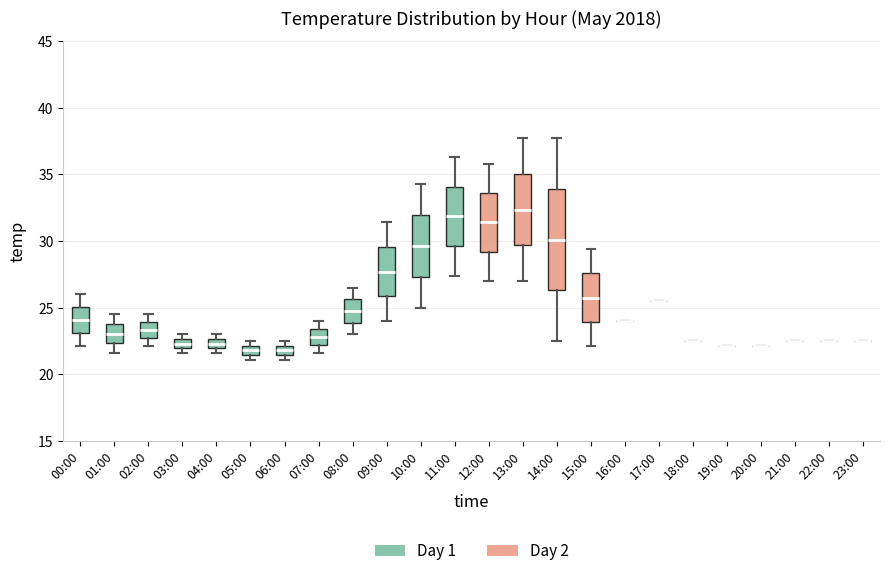

Comparing the boxes themselves (not the whiskers), which one is the tallest?

14:00